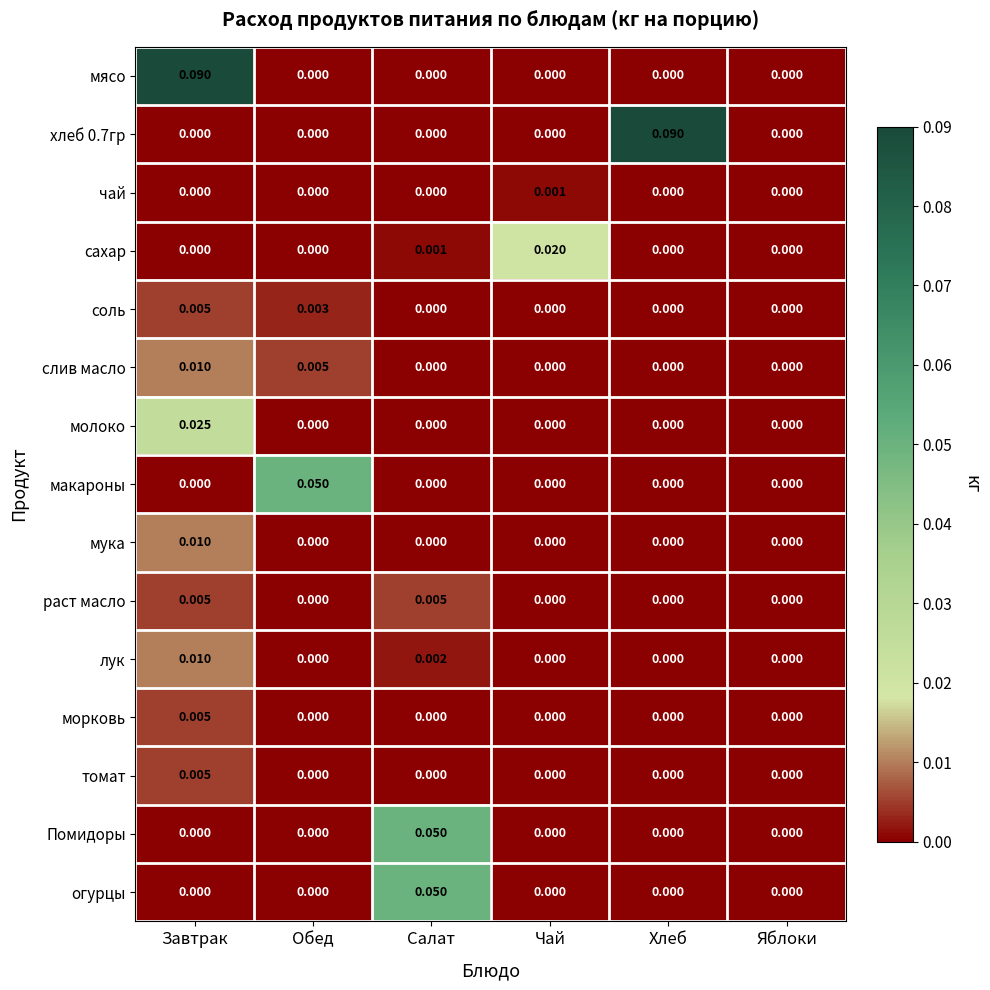

At which category is the sum across all series the highest?

Завтрак